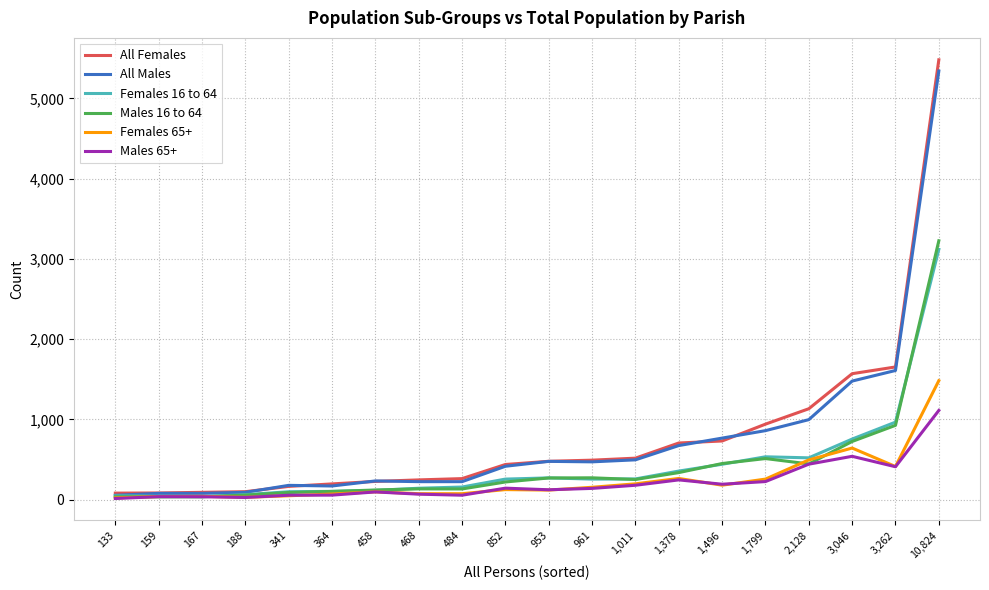

How many lines are shown in the chart?

6